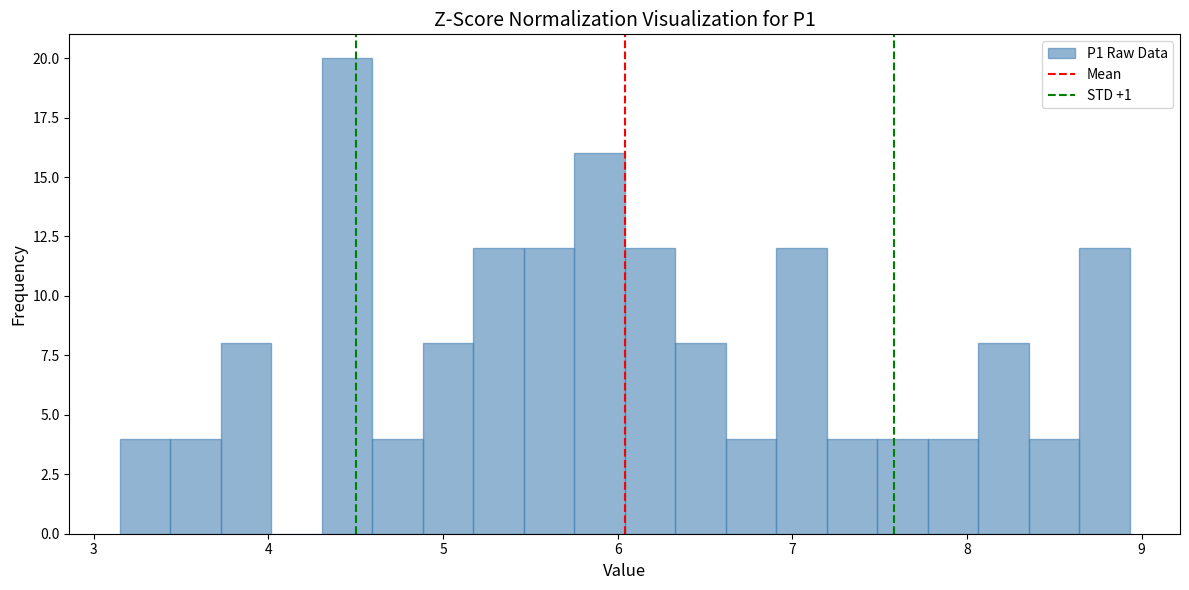

Around what value on the x-axis is the tallest bar? Give the approximate position of its centre, as read against the axis.

4.5